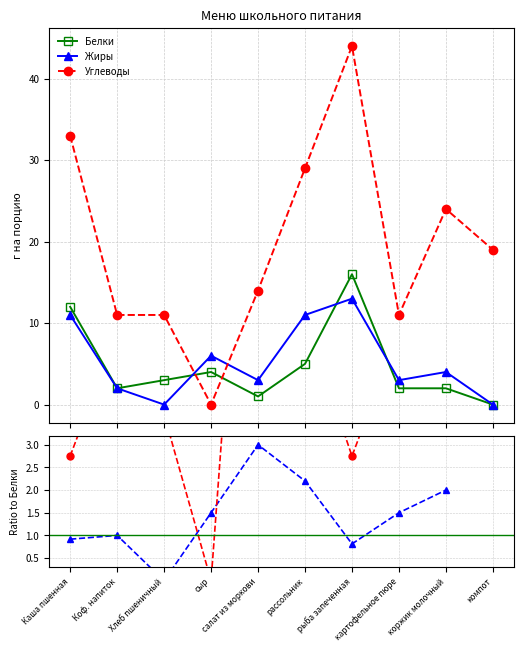

What is the maximum value for Жиры/Белки?

3.0